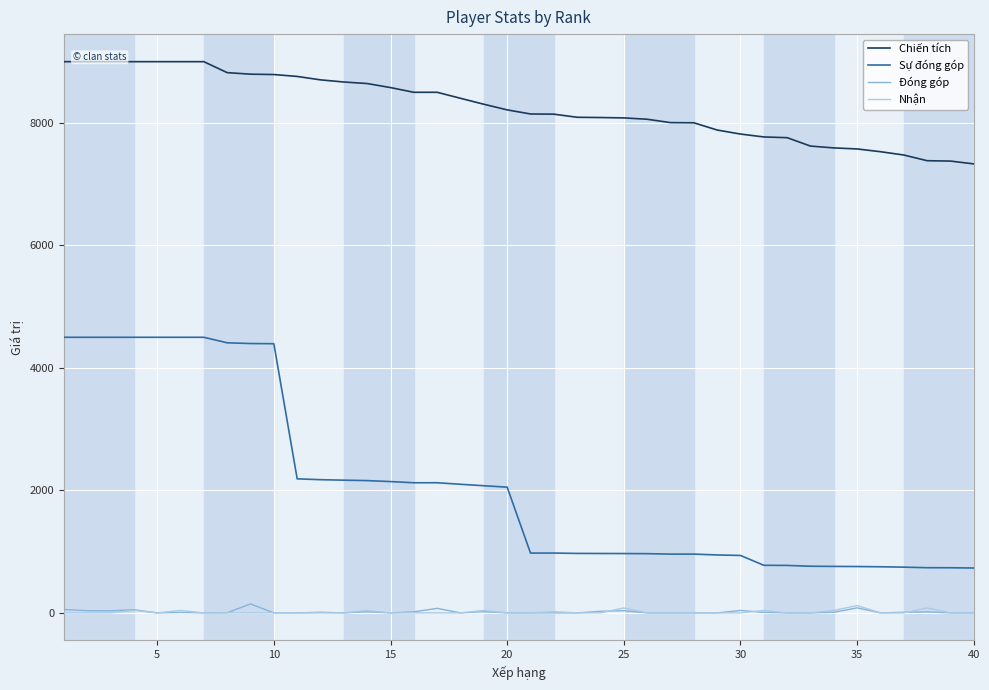

True or false: Sự đóng góp and Nhận intersect in this chart.

False